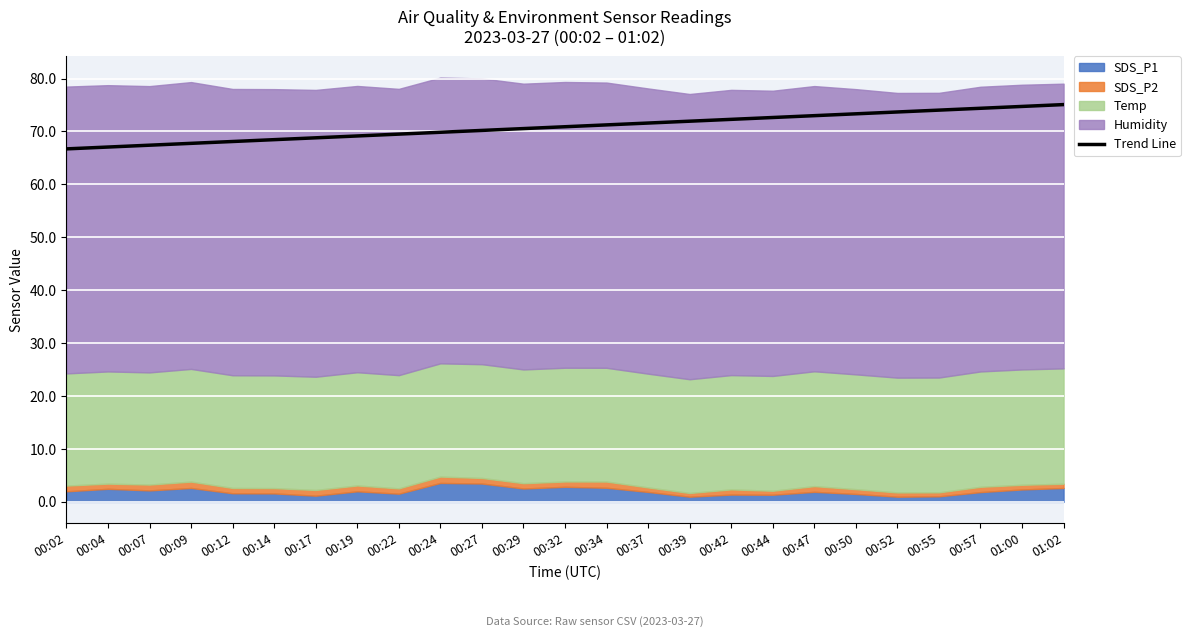

How many data points does each series have?

25